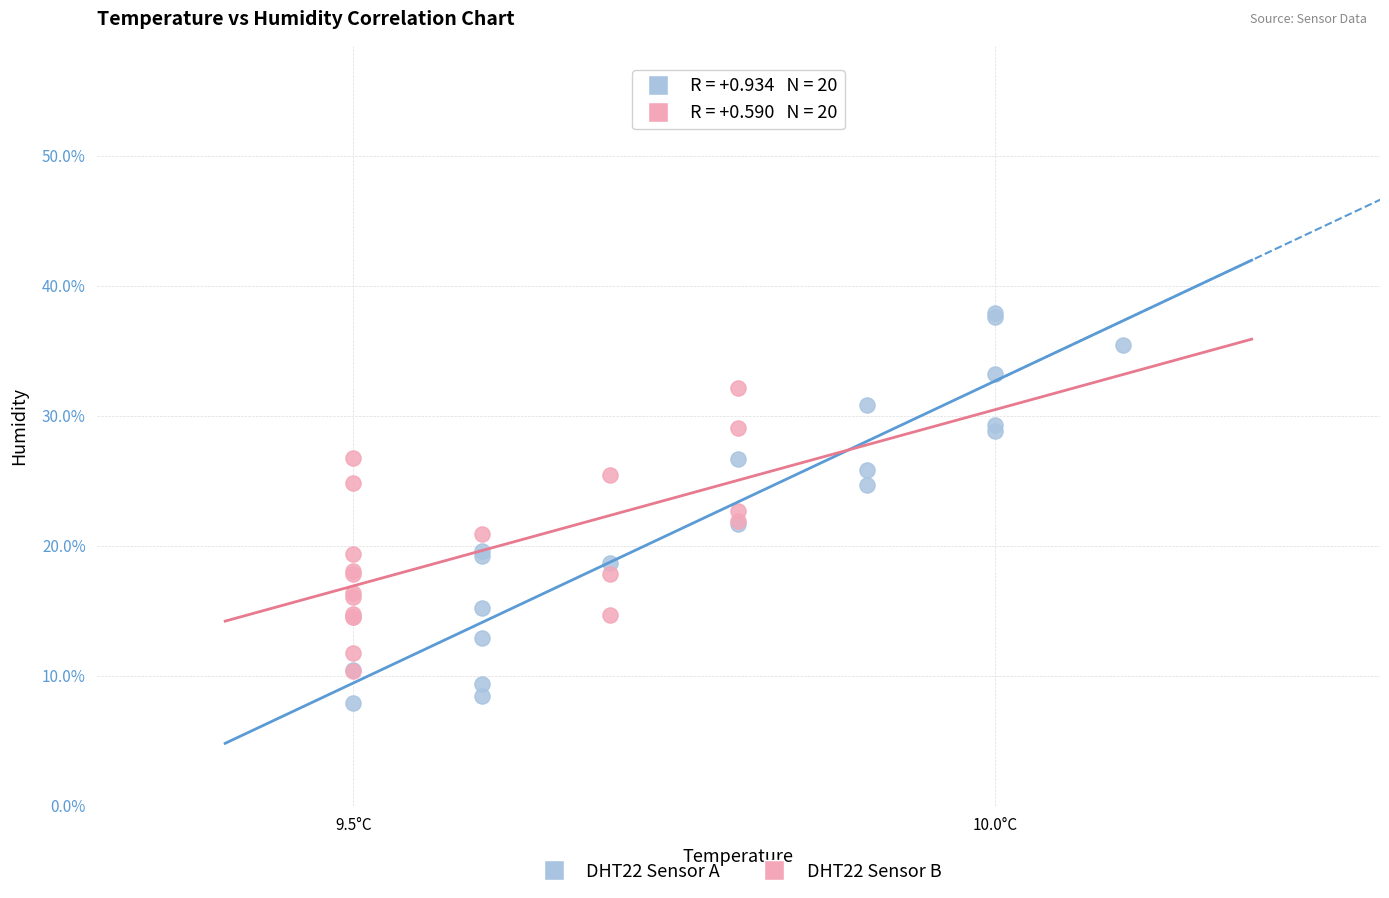

What are all the series names shown in the legend?

DHT22 Sensor A, DHT22 Sensor B